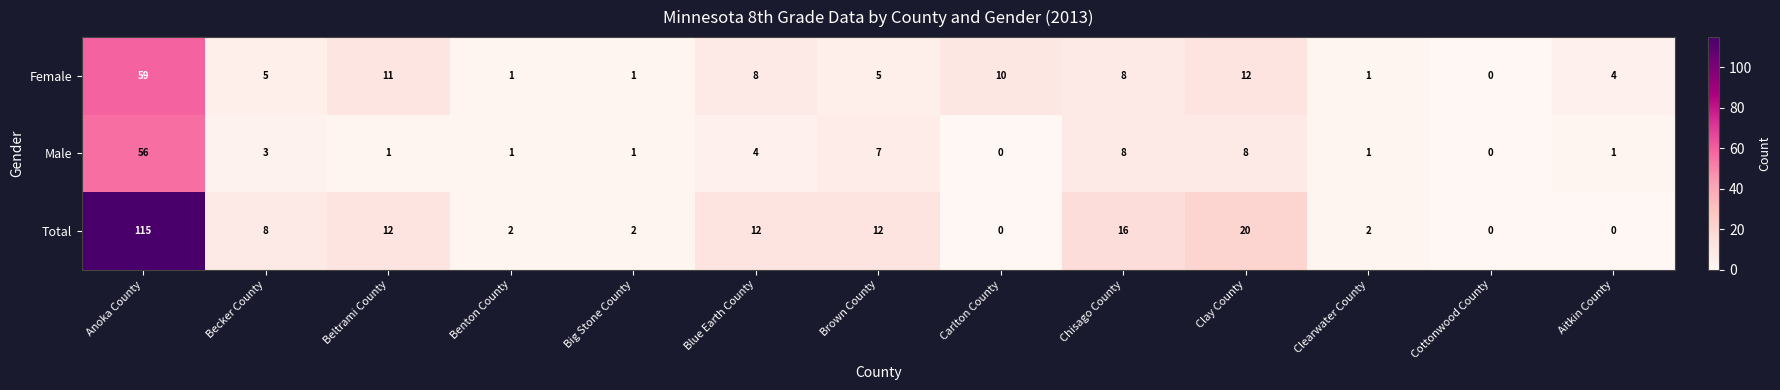

Where does the Female series first go above 5?

Anoka County